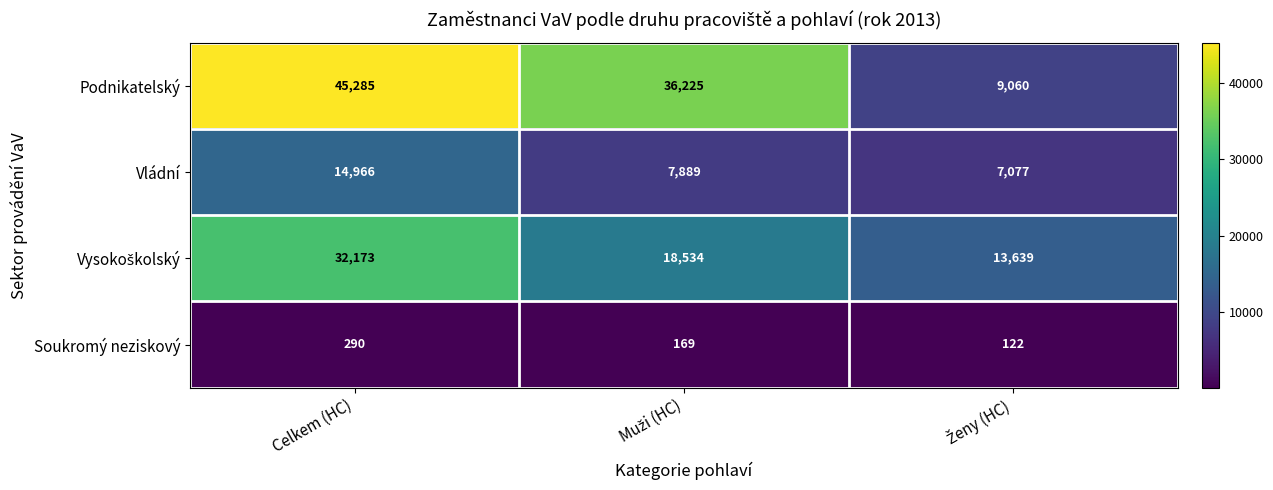

Is it true that Soukromý neziskový equals 290 at Celkem (HC)?

True